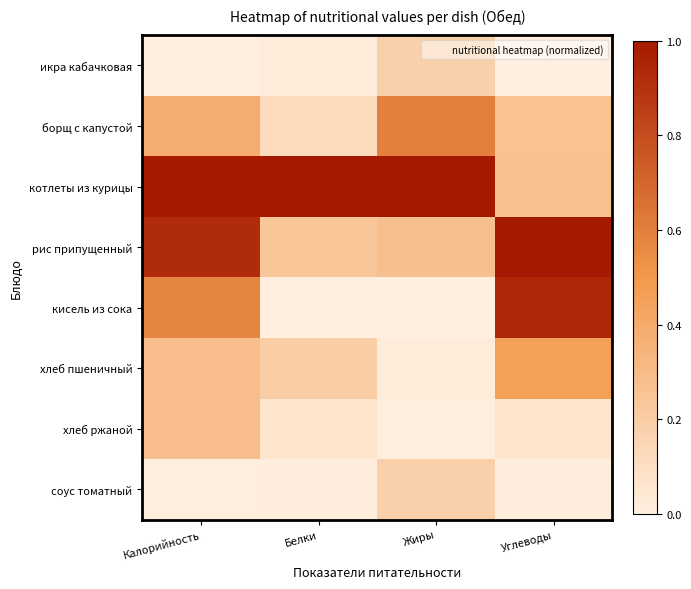

Reading left to right, transcribe all the data shown in this chart.

икра кабачковая: Калорийность=0.0	Белки=0.0	Жиры=0.2	Углеводы=0.0
борщ с капустой: Калорийность=0.4	Белки=0.1	Жиры=0.6	Углеводы=0.3
котлеты из курицы: Калорийность=1.0	Белки=1.0	Жиры=1.0	Углеводы=0.3
рис припущенный: Калорийность=0.9	Белки=0.2	Жиры=0.3	Углеводы=1.0
кисель из сока: Калорийность=0.6	Белки=0.0	Жиры=0.0	Углеводы=0.9
хлеб пшеничный: Калорийность=0.3	Белки=0.2	Жиры=0.0	Углеводы=0.5
хлеб ржаной: Калорийность=0.3	Белки=0.1	Жиры=0.0	Углеводы=0.1
соус томатный: Калорийность=0.0	Белки=0.0	Жиры=0.2	Углеводы=0.0